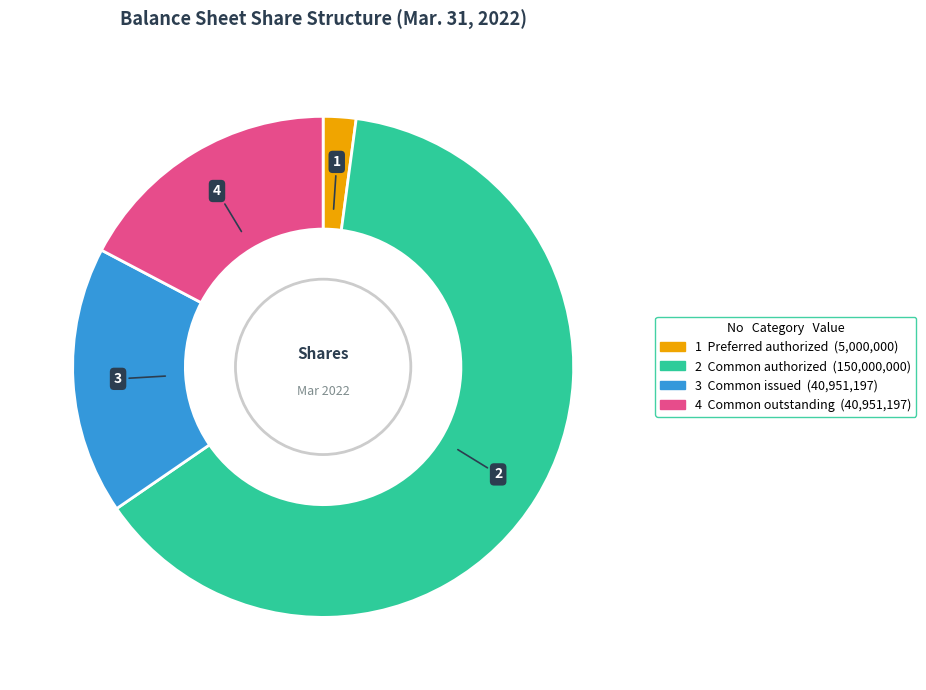

Does any single category account for the majority?

Yes